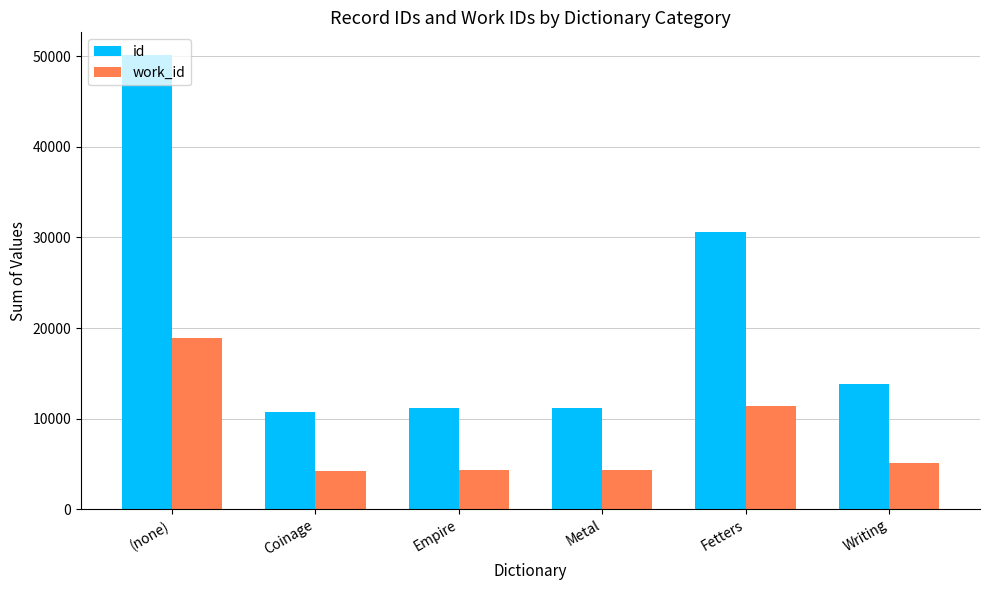

Read the id value at Writing.

13837